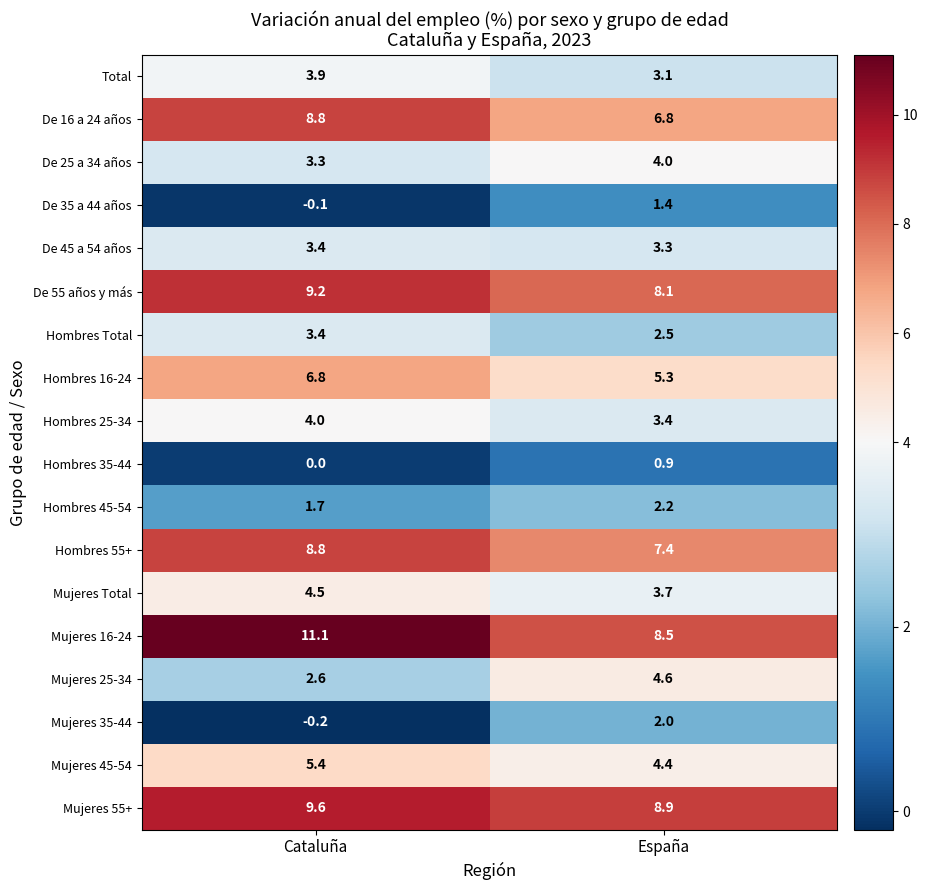

What is the average value of the Mujeres 25-34 series?

3.6